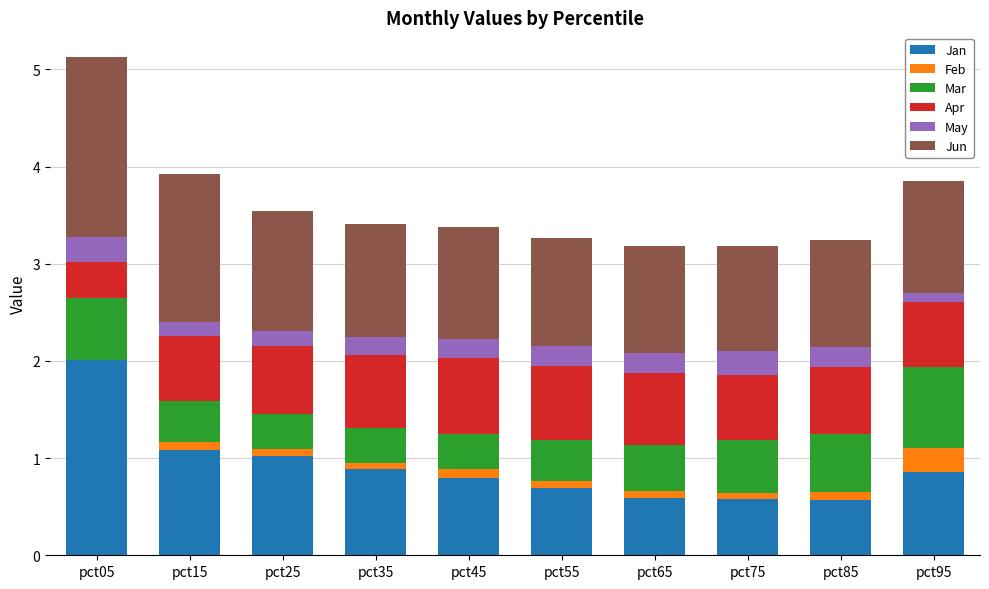

True or false: Jan has a value of 0.6 at pct85.

True